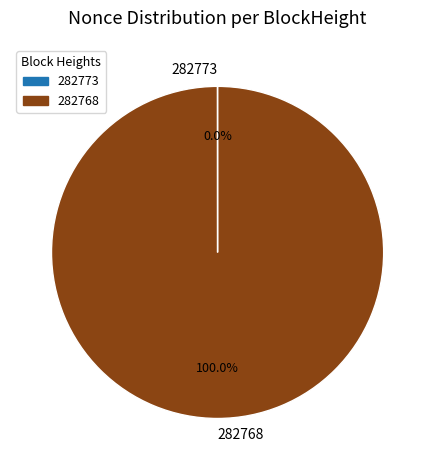

What is the largest slice in the pie chart?

282768